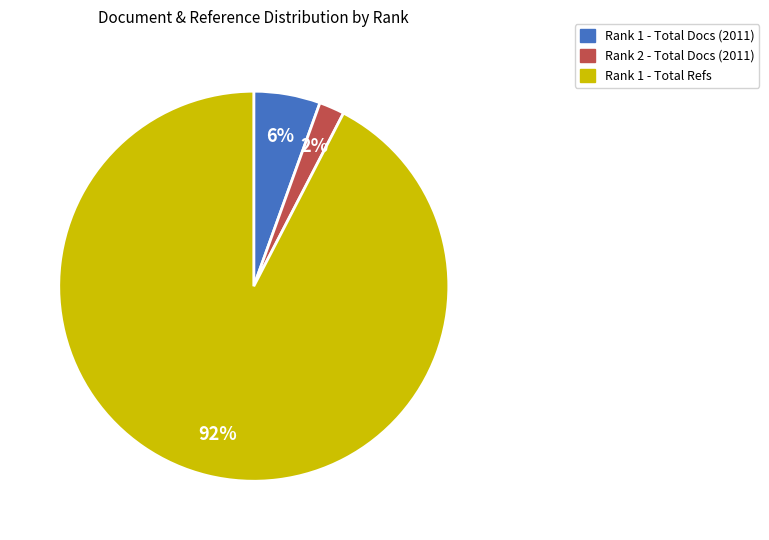

Is the sum of Rank 1 - Total Docs (2011) and Rank 1 - Total Refs greater than half?

Yes